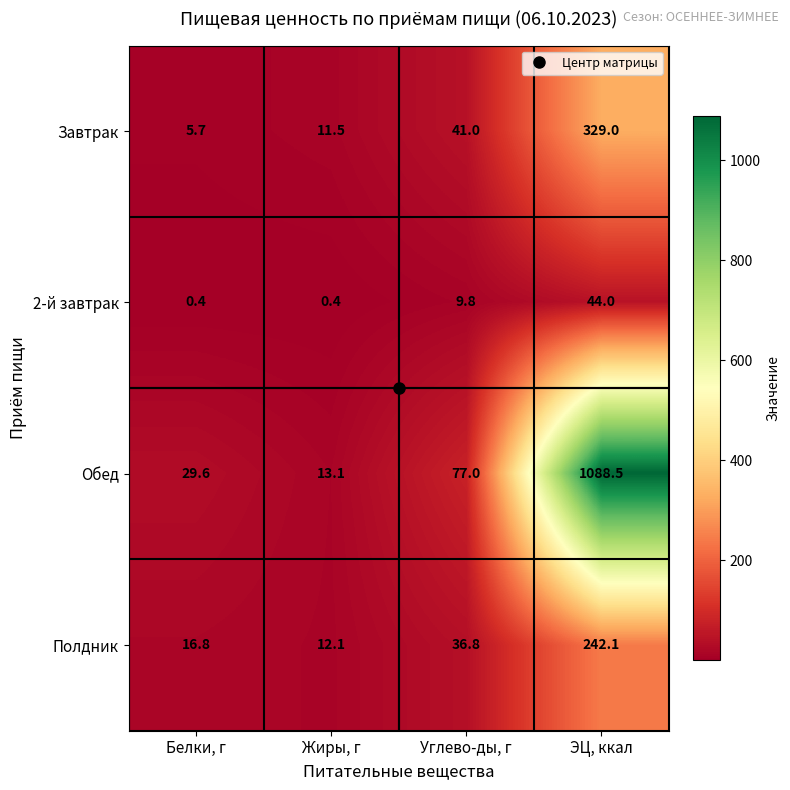

What is the sum of all 2-й завтрак values?

54.6